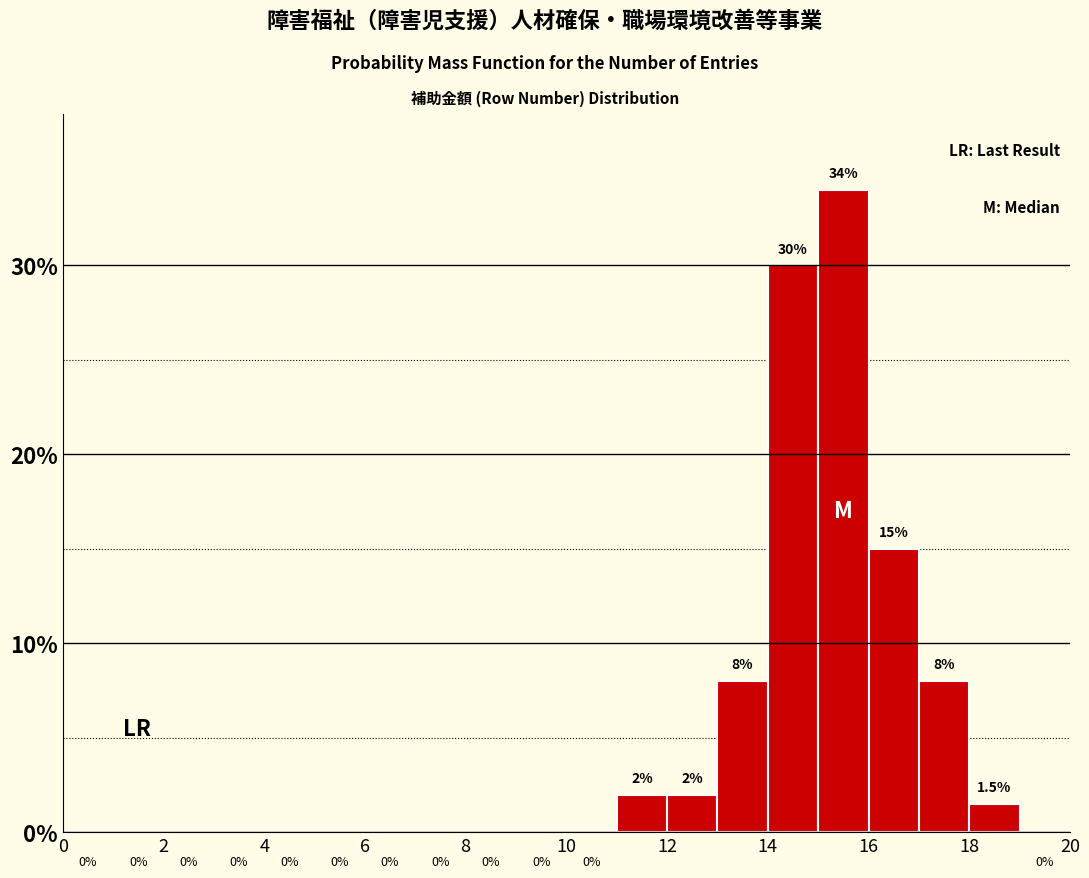

Which range on the x-axis has the tallest bar?

15 to 16